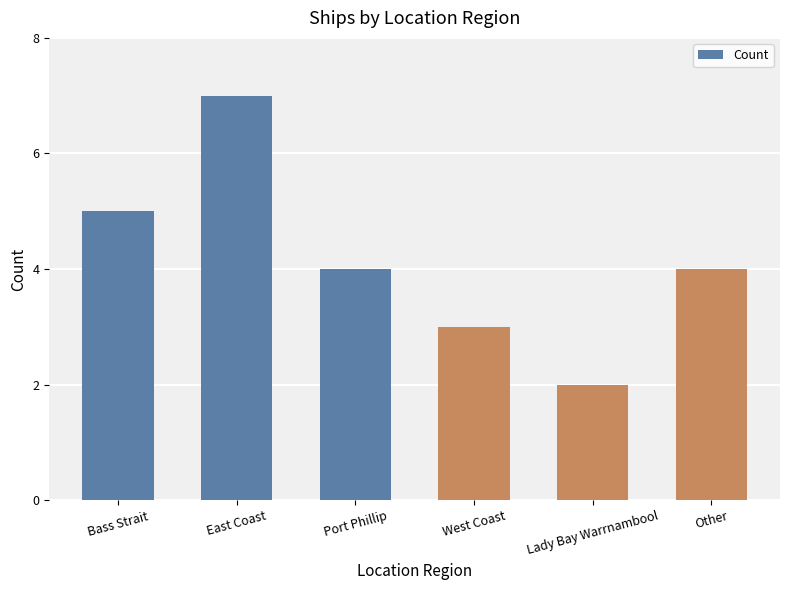

What is the approximate value at Bass Strait?

5